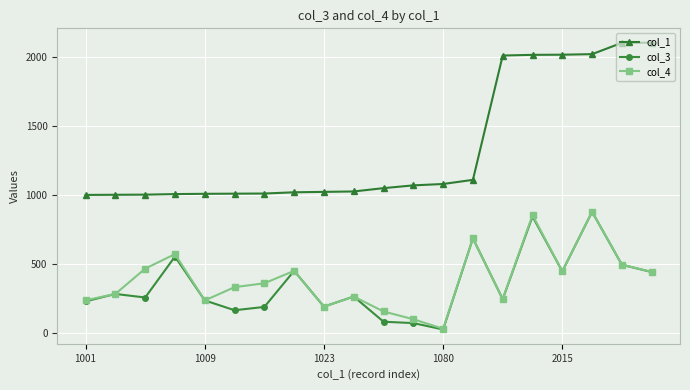

Which series has the largest total across all categories?

col_1